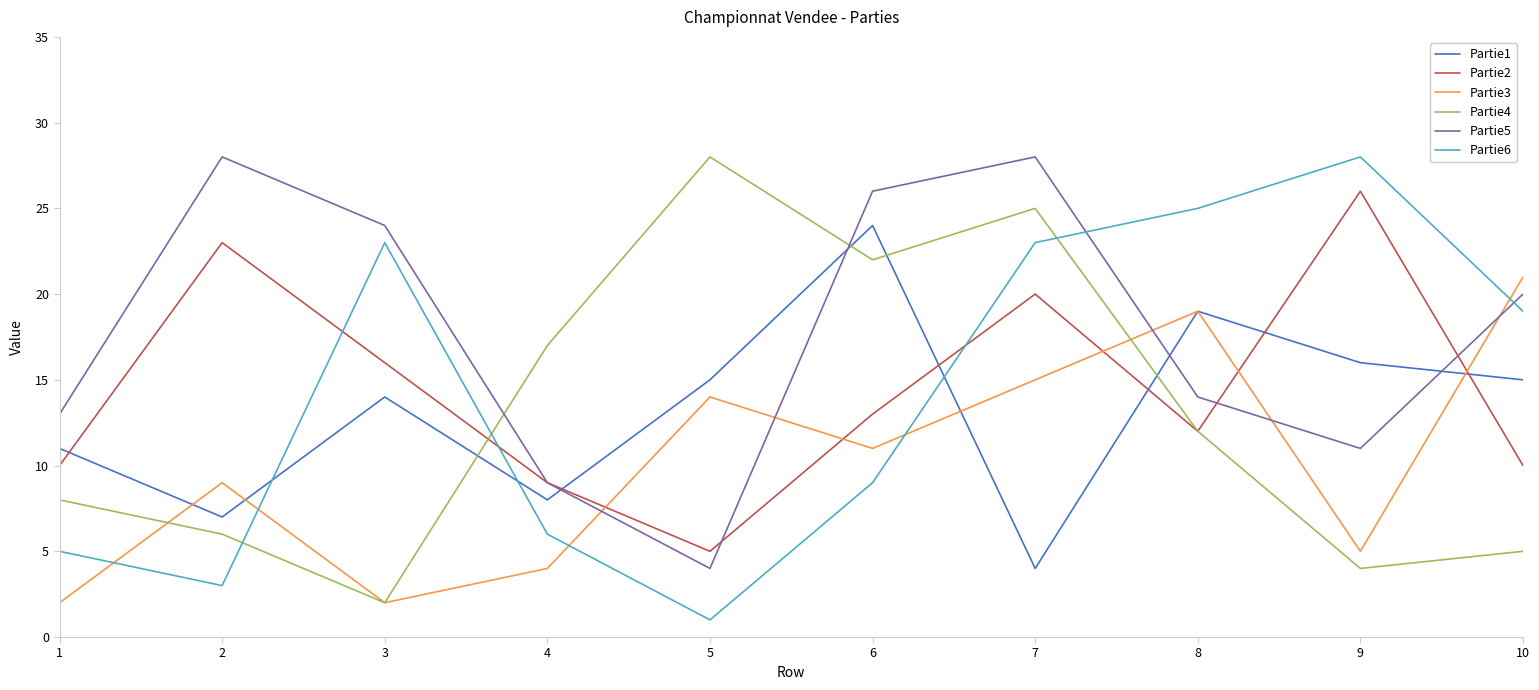

Which series ends up on top after the final intersection of Partie2 and Partie6?

Partie6